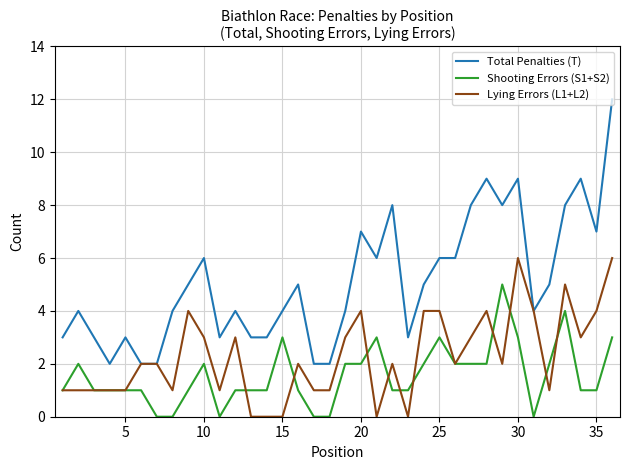

True or false: Total Penalties (T) and Shooting Errors (S1+S2) cross at least once.

False